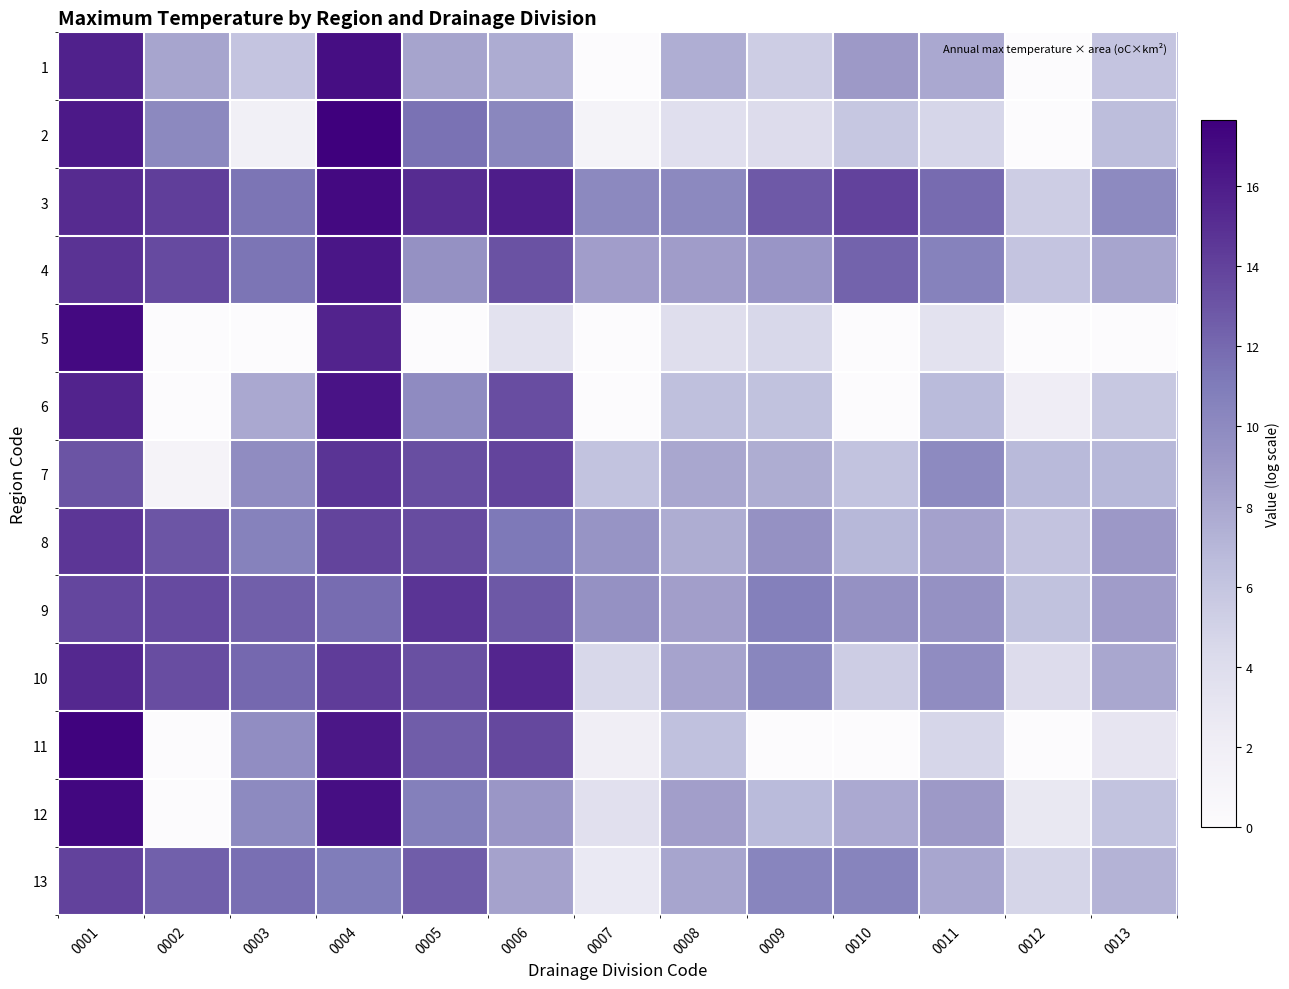

Reading right to left, what are all the values shown in this chart?

1: 0013=6.0	0012=0.0	0011=7.9	0010=8.8	0009=5.4	0008=7.5	0007=0.0	0006=7.7	0005=8.2	0004=16.7	0003=6.0	0002=8.1	0001=15.7
2: 0013=6.5	0012=0.0	0011=4.7	0010=5.8	0009=4.1	0008=3.8	0007=1.3	0006=10.2	0005=11.6	0004=17.6	0003=1.8	0002=10.1	0001=16.2
3: 0013=10.0	0012=5.3	0011=11.9	0010=13.9	0009=12.8	0008=10.1	0007=10.1	0006=16.0	0005=15.2	0004=17.1	0003=11.4	0002=14.2	0001=15.2
4: 0013=8.1	0012=6.0	0011=10.6	0010=12.3	0009=9.1	0008=8.7	0007=8.6	0006=13.1	0005=9.5	0004=16.4	0003=11.4	0002=13.5	0001=14.8
5: 0013=0.0	0012=0.0	0011=3.5	0010=0.0	0009=4.5	0008=3.9	0007=0.0	0006=3.4	0005=0.0	0004=15.6	0003=0.0	0002=0.0	0001=17.1
6: 0013=5.7	0012=2.1	0011=6.7	0010=0.0	0009=6.2	0008=6.4	0007=0.0	0006=13.4	0005=9.9	0004=16.5	0003=7.9	0002=0.0	0001=15.6
7: 0013=6.9	0012=6.8	0011=10.0	0010=6.2	0009=7.6	0008=8.0	0007=6.2	0006=13.9	0005=13.3	0004=14.7	0003=9.8	0002=1.2	0001=13.1
8: 0013=8.9	0012=6.1	0011=8.3	0010=6.9	0009=9.5	0008=7.6	0007=9.3	0006=11.2	0005=13.5	0004=13.9	0003=10.6	0002=13.0	0001=14.6
9: 0013=8.7	0012=6.3	0011=9.5	0010=9.5	0009=10.7	0008=8.5	0007=9.5	0006=12.9	0005=14.7	0004=11.8	0003=12.5	0002=13.5	0001=13.8
10: 0013=7.9	0012=4.1	0011=9.8	0010=5.3	0009=10.3	0008=8.2	0007=4.5	0006=15.5	0005=13.3	0004=14.3	0003=12.0	0002=13.4	0001=15.4
11: 0013=3.1	0012=0.0	0011=4.7	0010=0.0	0009=0.0	0008=6.3	0007=1.9	0006=13.7	0005=12.5	0004=16.3	0003=9.7	0002=0.0	0001=17.4
12: 0013=6.1	0012=2.8	0011=8.8	0010=7.9	0009=6.7	0008=8.5	0007=3.7	0006=9.1	0005=10.7	0004=16.8	0003=10.0	0002=0.0	0001=17.2
13: 0013=7.2	0012=4.8	0011=8.1	0010=10.4	0009=10.4	0008=8.1	0007=2.6	0006=8.3	0005=12.5	0004=11.0	0003=11.7	0002=12.4	0001=14.0